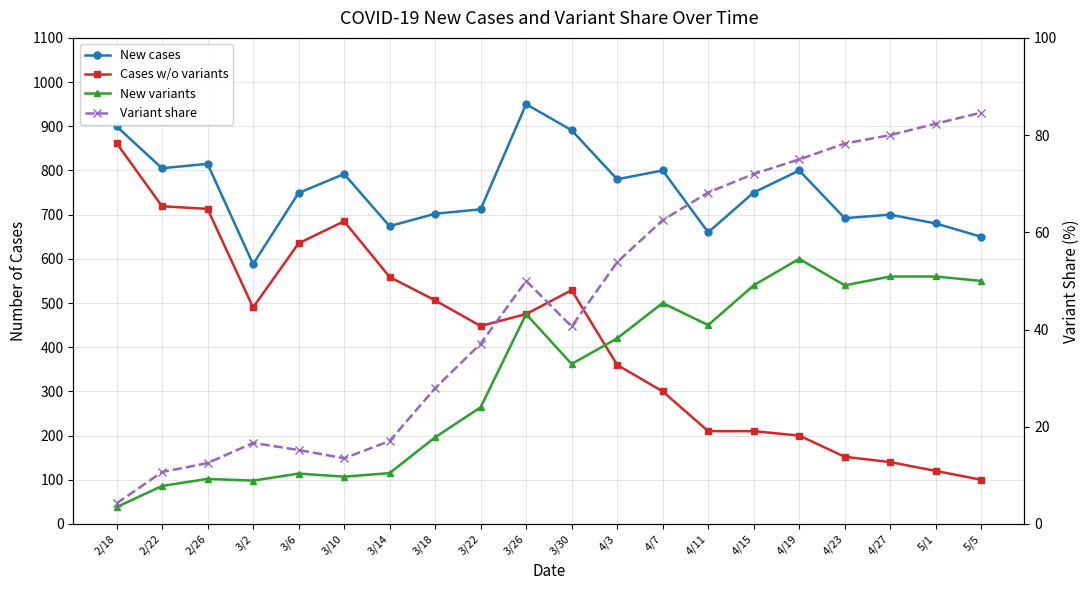

List the series in order of their peak value, lowest first.

Variant share, New variants, Cases w/o variants, New cases